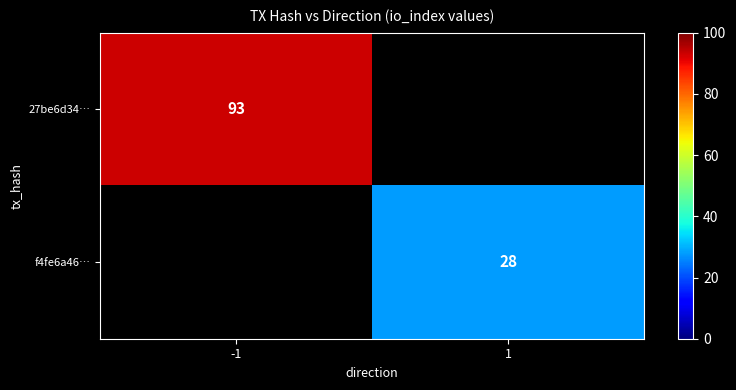

Is it true that 27be6d34… equals 43 at -1?

False